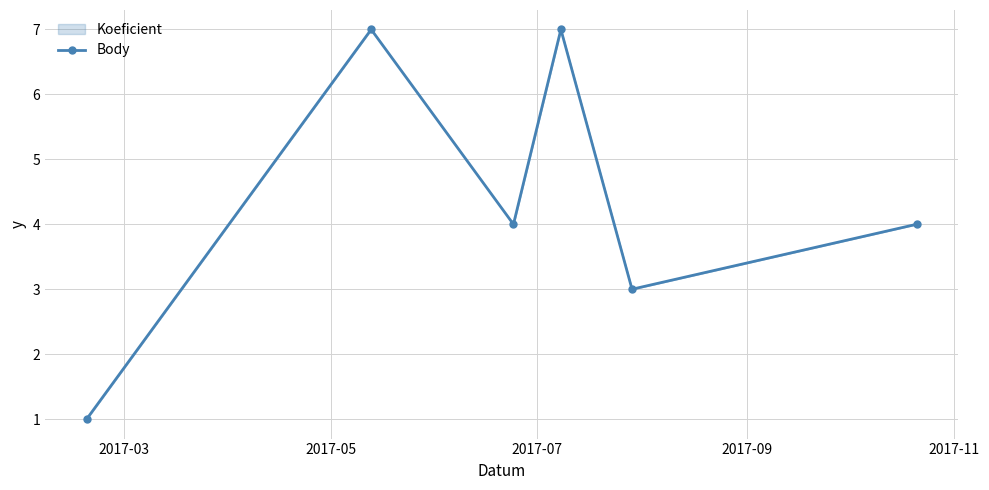

How many interior local valleys (lower than both neighbors) does the data have?

2